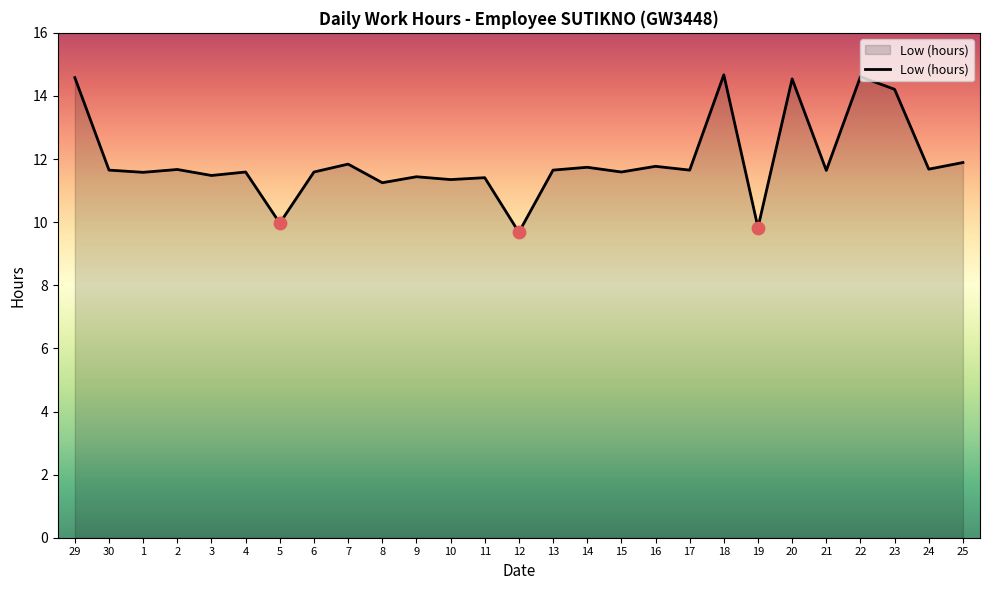

Which has a higher value, 17 or 18?

18